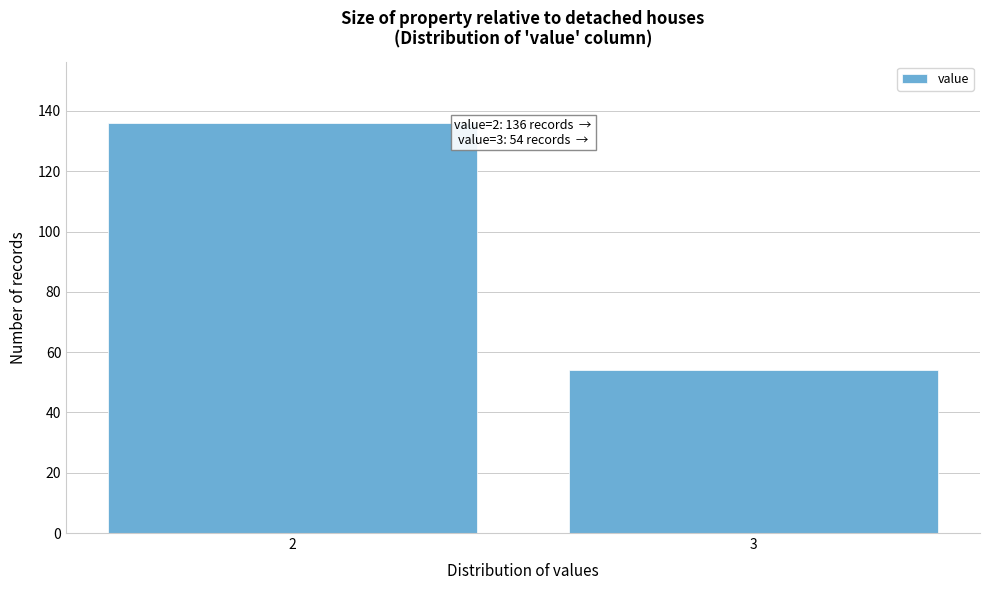

Reading left to right, list all the values displayed in this chart.

136	54